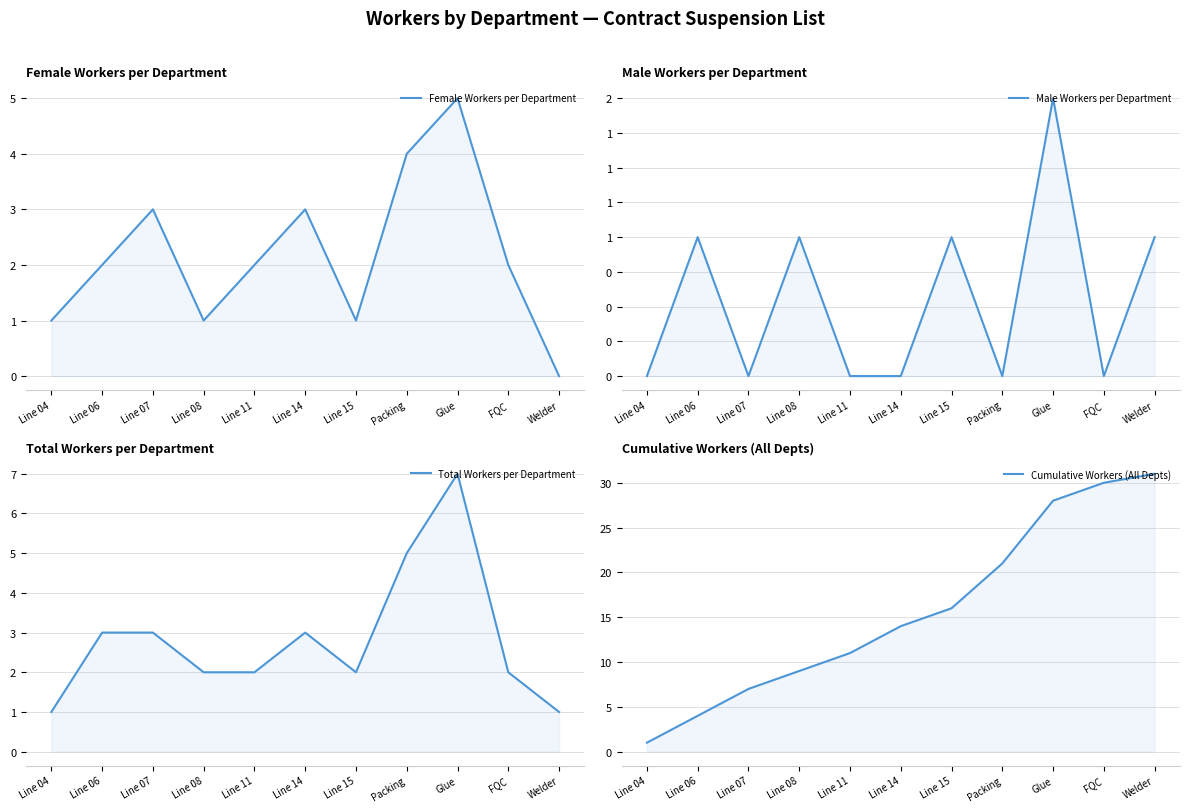

At how many categories does at least one series exceed 7?

8